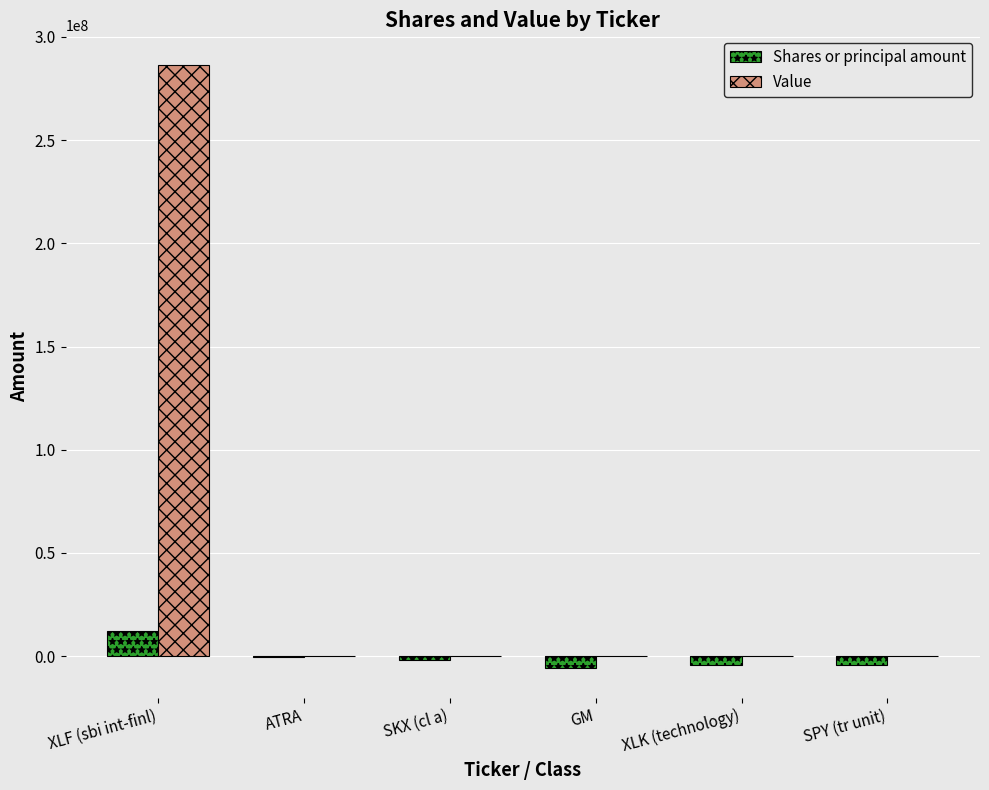

Between XLF (sbi int-finl) and SPY (tr unit), which series saw the biggest shift?

Value